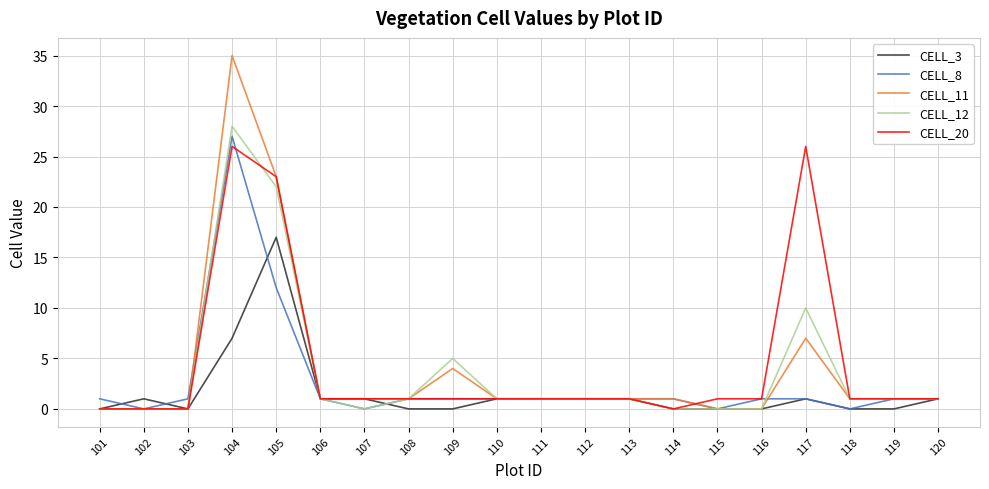

Reading left to right, extract all data points from this chart.

CELL_3: 101=0	102=1	103=0	104=7	105=17	106=1	107=1	108=0	109=0	110=1	111=1	112=1	113=1	114=0	115=0	116=0	117=1	118=0	119=0	120=1
CELL_8: 101=1	102=0	103=1	104=27	105=12	106=1	107=0	108=1	109=1	110=1	111=1	112=1	113=1	114=1	115=0	116=1	117=1	118=0	119=1	120=1
CELL_11: 101=0	102=0	103=0	104=35	105=23	106=1	107=1	108=1	109=4	110=1	111=1	112=1	113=1	114=1	115=0	116=0	117=7	118=1	119=1	120=1
CELL_12: 101=0	102=0	103=0	104=28	105=22	106=1	107=0	108=1	109=5	110=1	111=1	112=1	113=1	114=0	115=0	116=0	117=10	118=1	119=1	120=1
CELL_20: 101=0	102=0	103=0	104=26	105=23	106=1	107=1	108=1	109=1	110=1	111=1	112=1	113=1	114=0	115=1	116=1	117=26	118=1	119=1	120=1